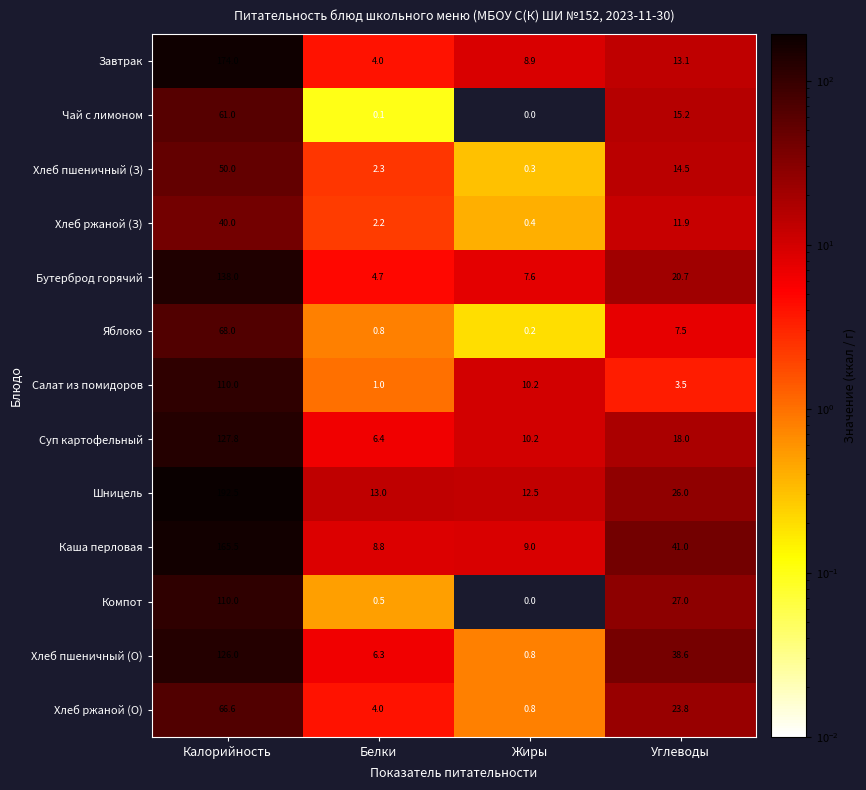

What is the approximate value of Каша перловая at Жиры?

9.0